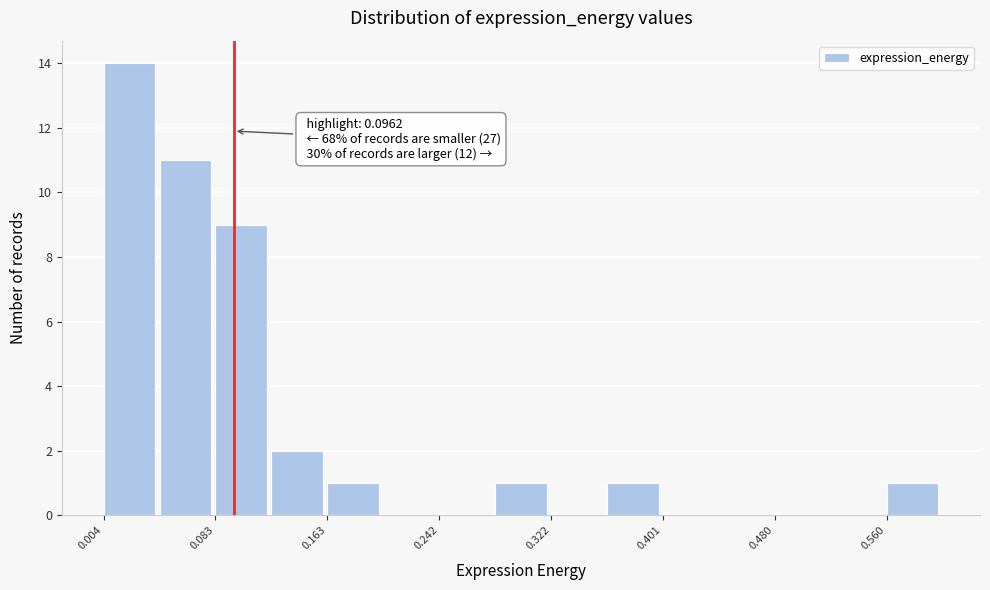

Read against the x-axis, roughly where is the centre of the tallest bar?

0.02